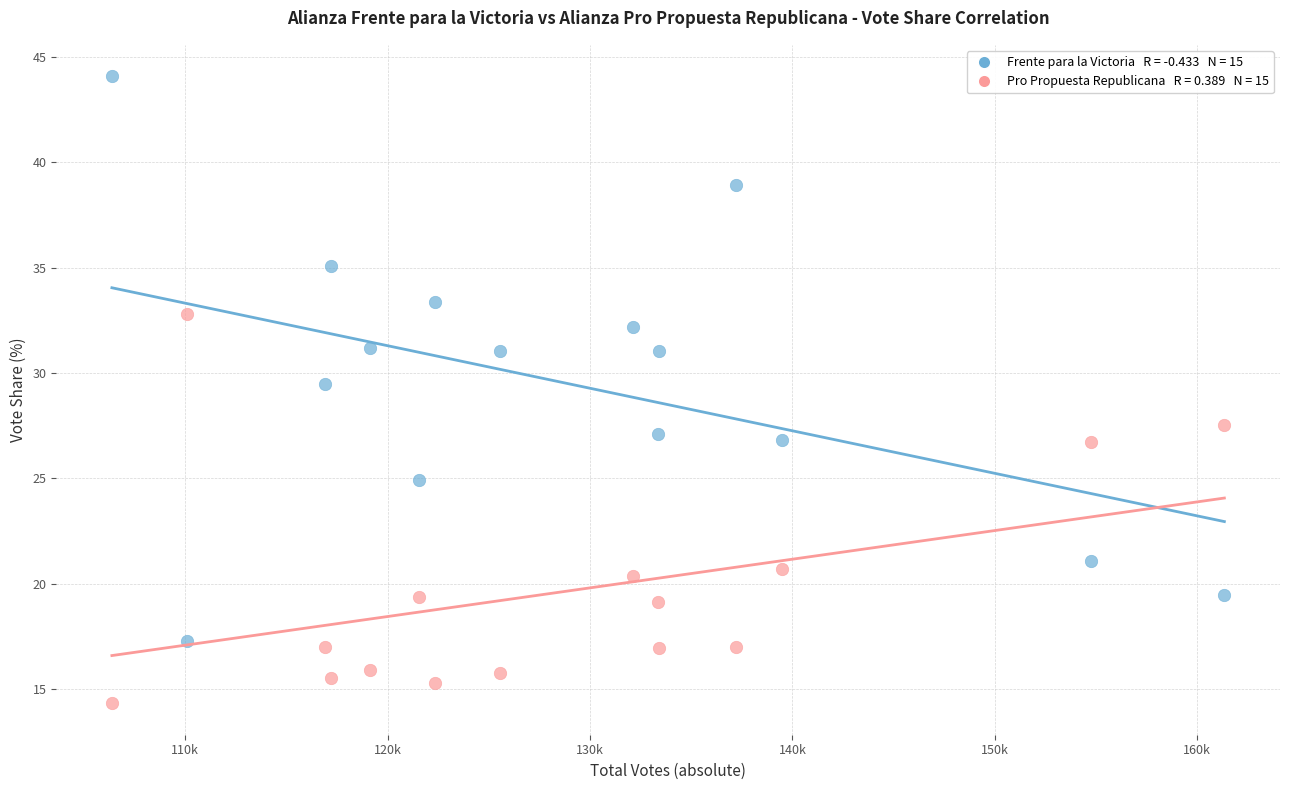

Across all series, what Y value is closest to 29?

29.5